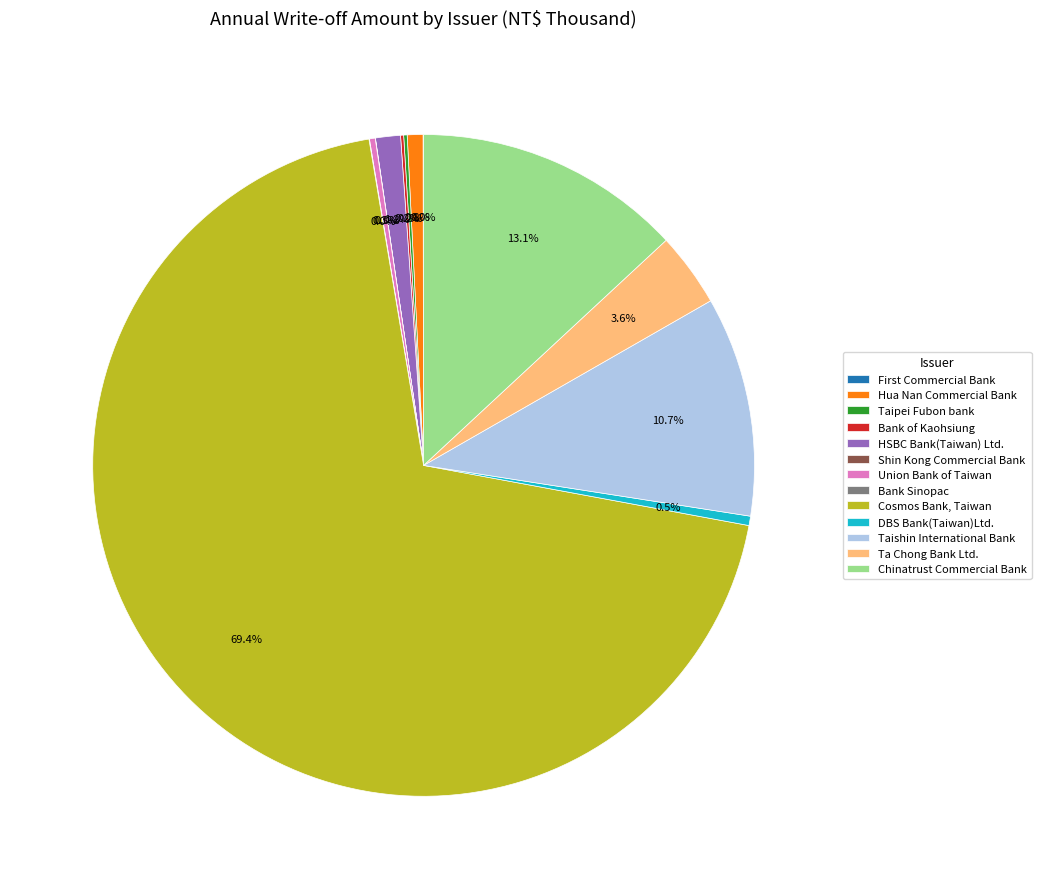

Which category accounts for the majority?

Cosmos Bank, Taiwan